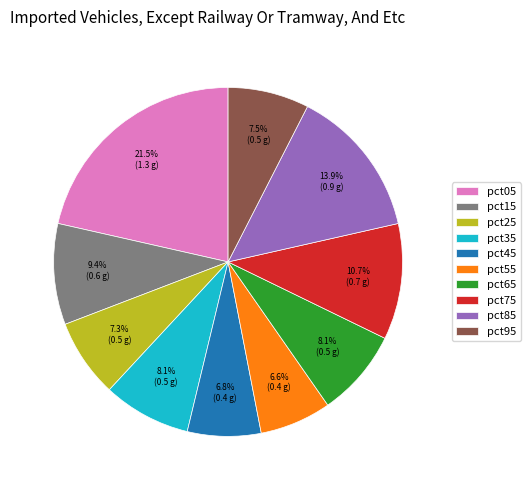

Is there any slice that represents more than half of the pie?

No